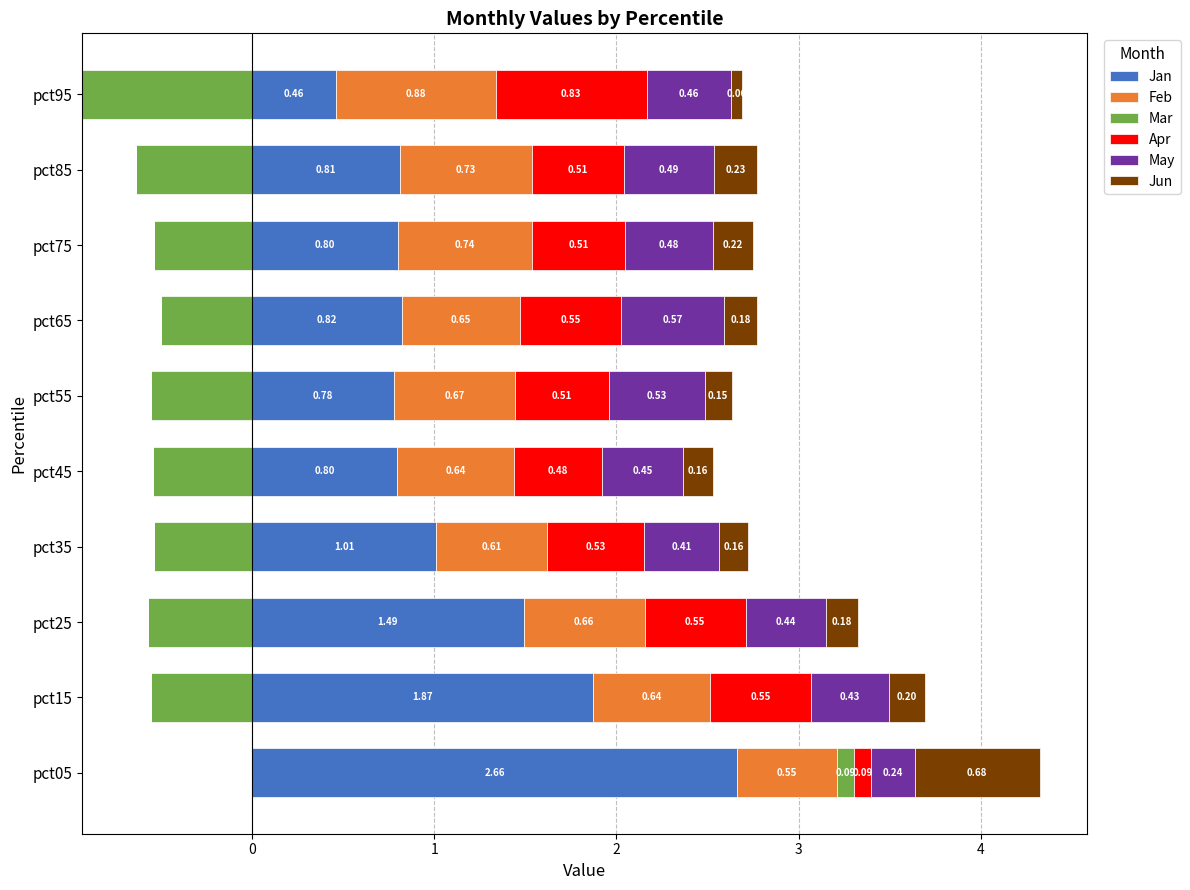

What is the value of the Feb bar at the 5th from the left?

0.6